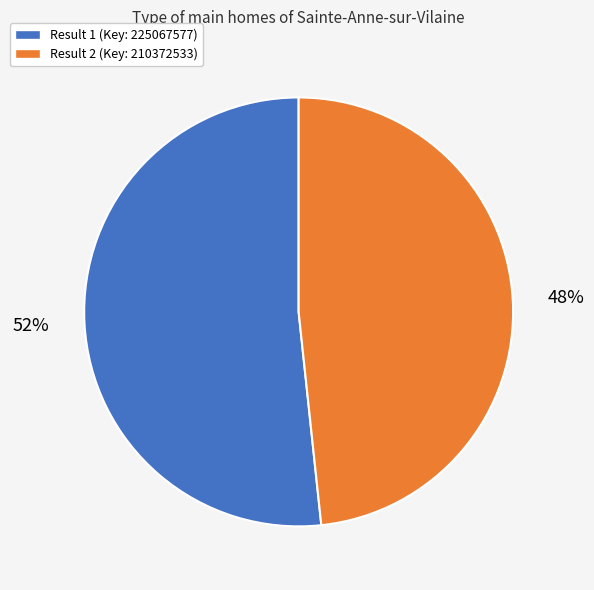

The Result 1 (Key: 225067577) slice represents 65% of the pie. True or false?

False